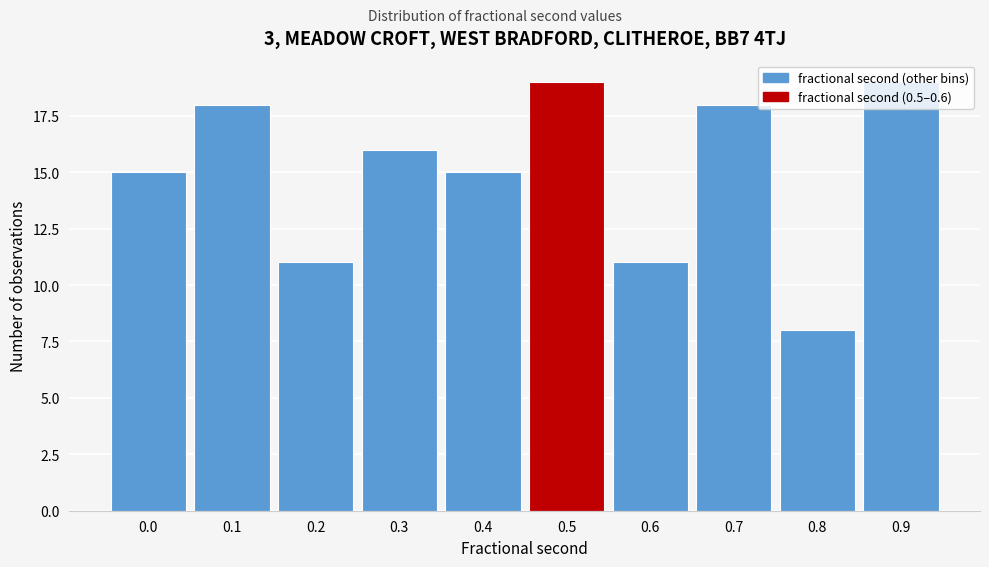

Is it true that the value at 0.7 is 18?

True